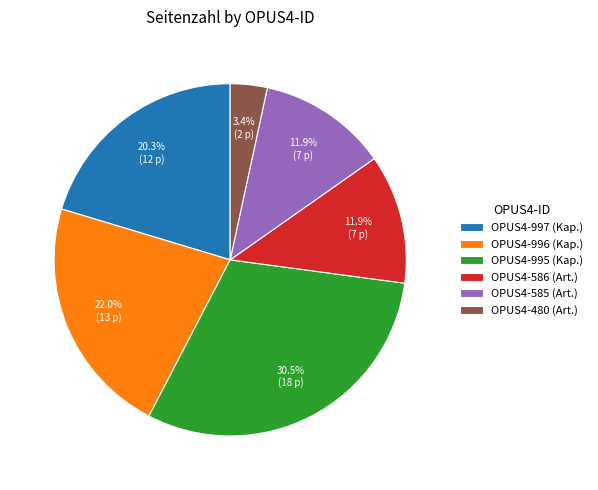

Between OPUS4-586 (Art.) and OPUS4-995 (Kap.), which is larger?

OPUS4-995 (Kap.)